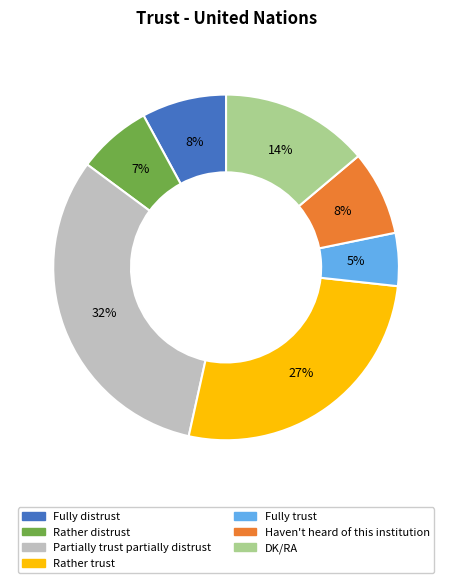

True or false: DK/RA accounts for 14% of the total.

True